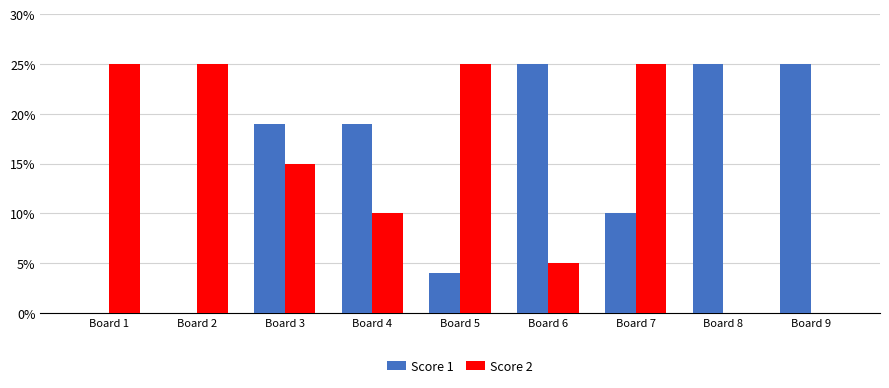

Reading left to right, what are all the values shown in this chart?

Score 1: 0	0	19	19	4	25	10	25	25
Score 2: 25	25	15	10	25	5	25	0	0